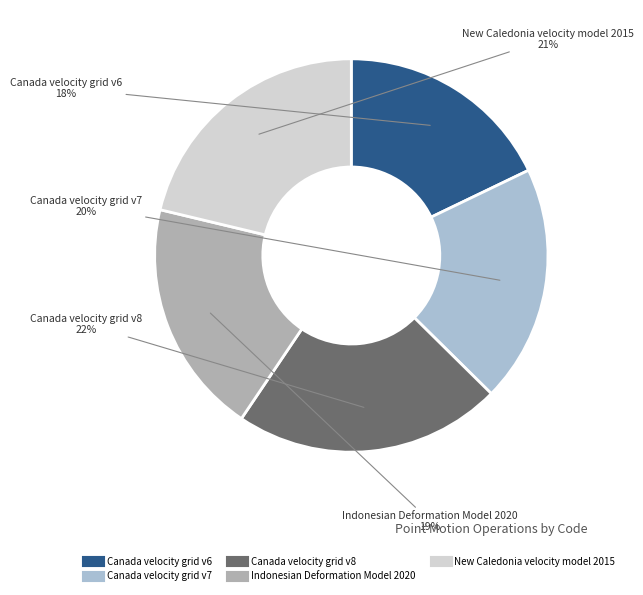

To the nearest percent, what is the difference between the Indonesian Deformation Model 2020 and Canada velocity grid v6 slice percentages?

1%